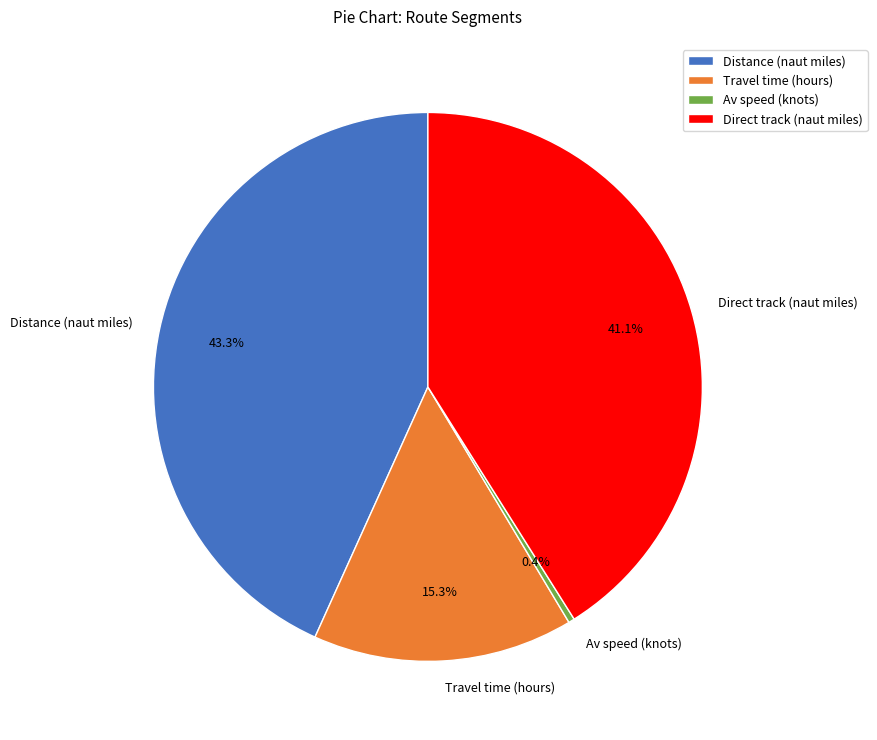

Between Distance (naut miles) and Av speed (knots), which is larger?

Distance (naut miles)